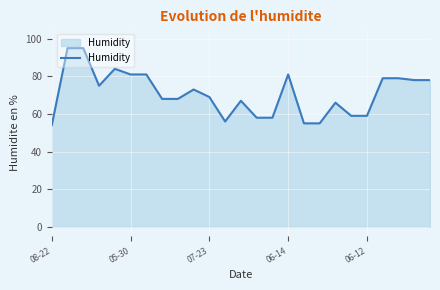

What is the difference between the maximum and minimum values?

41